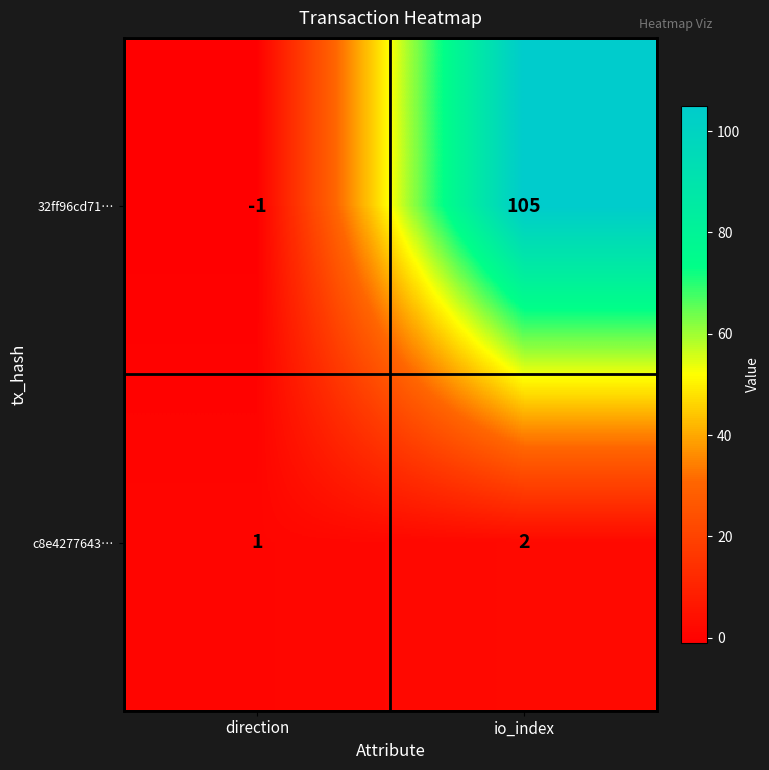

At how many categories does at least one series exceed 4?

1